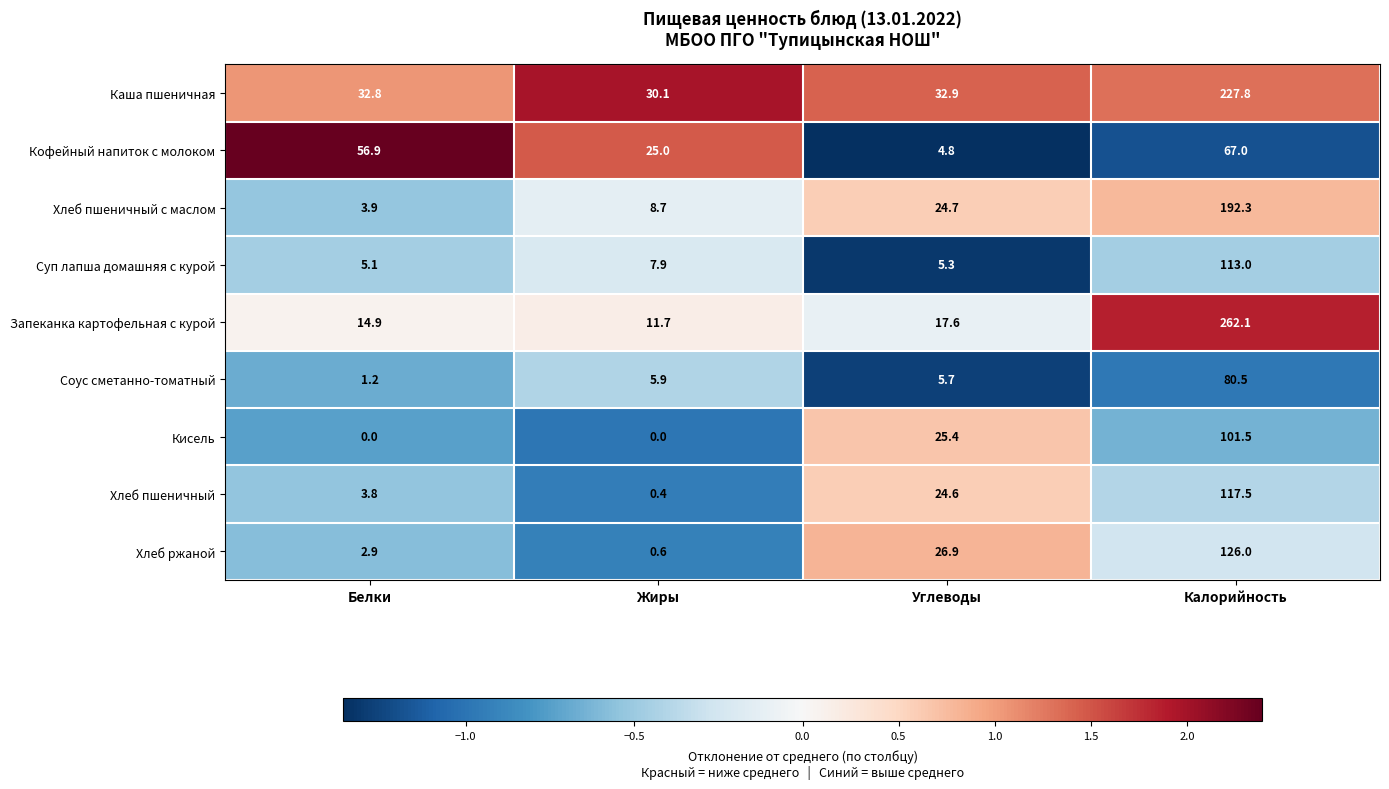

True or false: Хлеб пшеничный has a value of 3.8 at Белки.

True